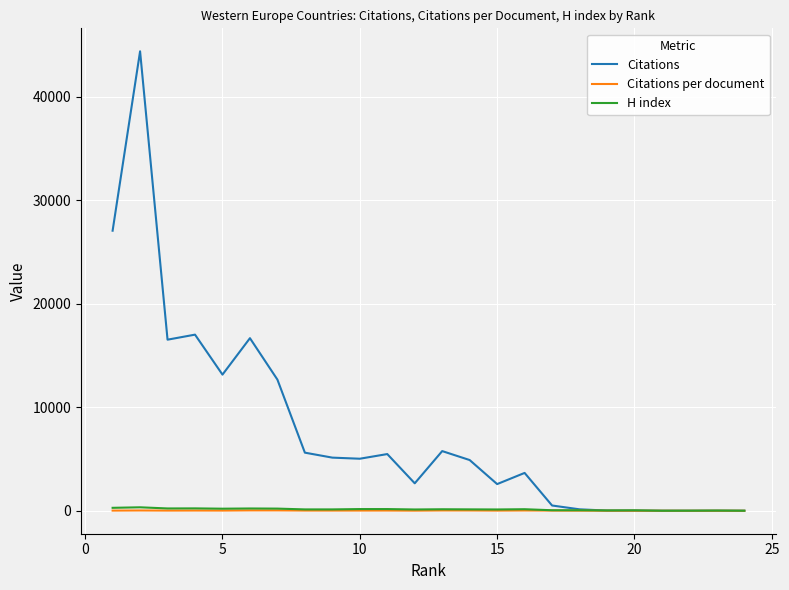

Which series has the largest total across all categories?

Citations